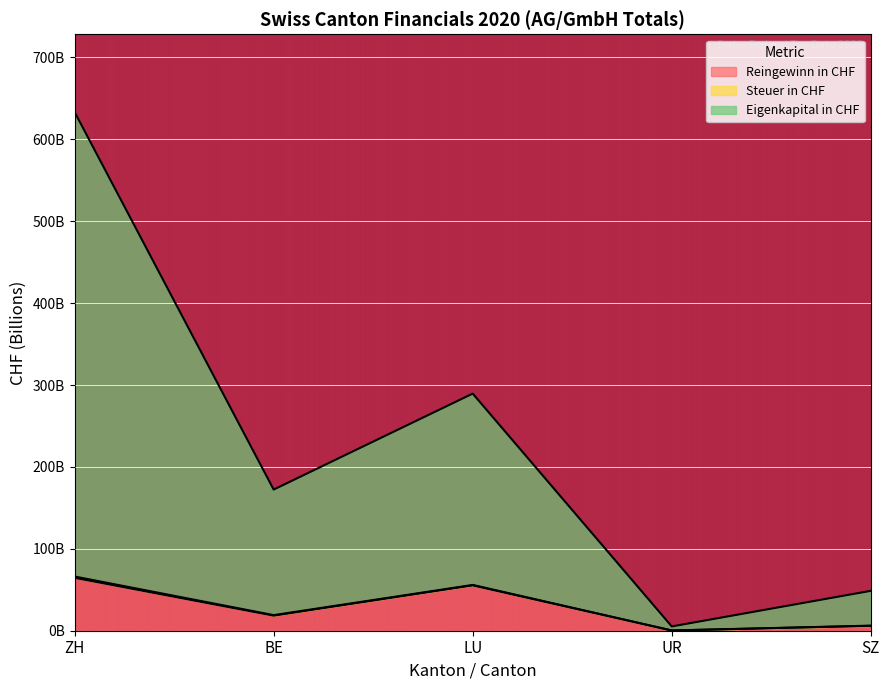

How many lines are shown in the chart?

2